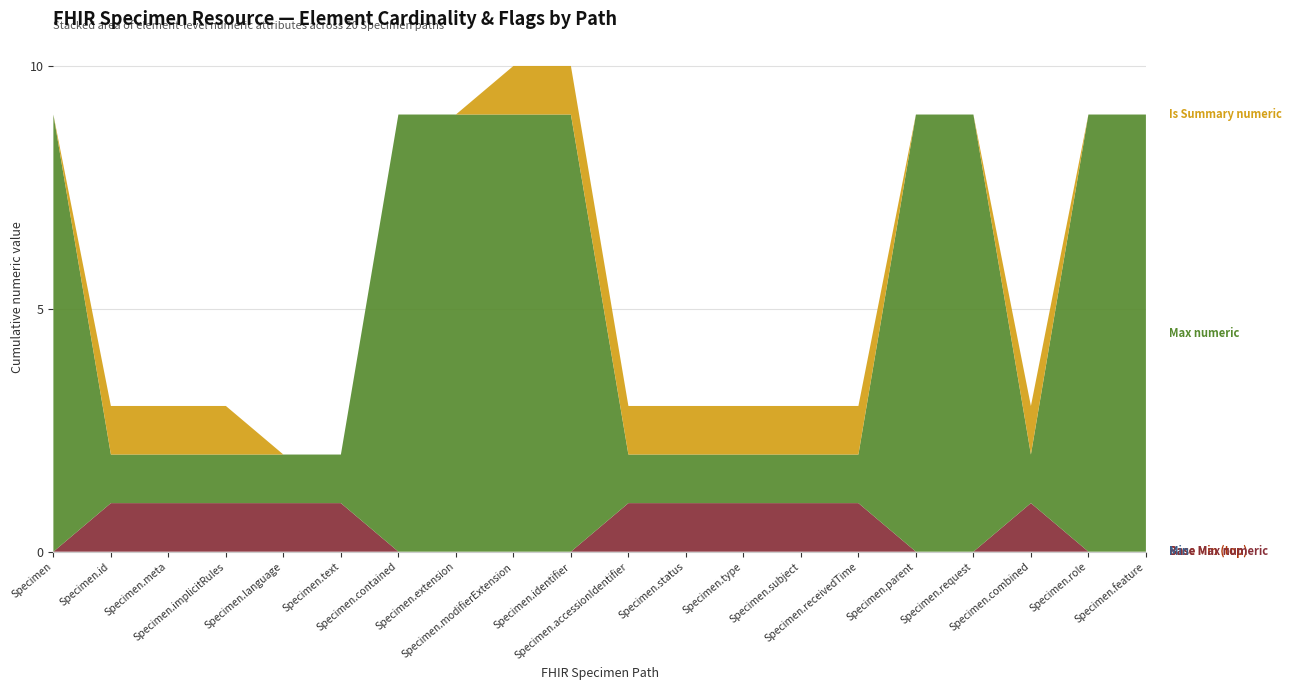

Reading left to right, transcribe all the data shown in this chart.

Base Min (top): Specimen=0	Specimen.id=0	Specimen.meta=0	Specimen.implicitRules=0	Specimen.language=0	Specimen.text=0	Specimen.contained=0	Specimen.extension=0	Specimen.modifierExtension=0	Specimen.identifier=0	Specimen.accessionIdentifier=0	Specimen.status=0	Specimen.type=0	Specimen.subject=0	Specimen.receivedTime=0	Specimen.parent=0	Specimen.request=0	Specimen.combined=0	Specimen.role=0	Specimen.feature=0
Base Max numeric: Specimen=0	Specimen.id=1	Specimen.meta=1	Specimen.implicitRules=1	Specimen.language=1	Specimen.text=1	Specimen.contained=0	Specimen.extension=0	Specimen.modifierExtension=0	Specimen.identifier=0	Specimen.accessionIdentifier=1	Specimen.status=1	Specimen.type=1	Specimen.subject=1	Specimen.receivedTime=1	Specimen.parent=0	Specimen.request=0	Specimen.combined=1	Specimen.role=0	Specimen.feature=0
Min: Specimen=0	Specimen.id=0	Specimen.meta=0	Specimen.implicitRules=0	Specimen.language=0	Specimen.text=0	Specimen.contained=0	Specimen.extension=0	Specimen.modifierExtension=0	Specimen.identifier=0	Specimen.accessionIdentifier=0	Specimen.status=0	Specimen.type=0	Specimen.subject=0	Specimen.receivedTime=0	Specimen.parent=0	Specimen.request=0	Specimen.combined=0	Specimen.role=0	Specimen.feature=0
Max numeric: Specimen=9	Specimen.id=1	Specimen.meta=1	Specimen.implicitRules=1	Specimen.language=1	Specimen.text=1	Specimen.contained=9	Specimen.extension=9	Specimen.modifierExtension=9	Specimen.identifier=9	Specimen.accessionIdentifier=1	Specimen.status=1	Specimen.type=1	Specimen.subject=1	Specimen.receivedTime=1	Specimen.parent=9	Specimen.request=9	Specimen.combined=1	Specimen.role=9	Specimen.feature=9
Is Summary numeric: Specimen=0	Specimen.id=1	Specimen.meta=1	Specimen.implicitRules=1	Specimen.language=0	Specimen.text=0	Specimen.contained=0	Specimen.extension=0	Specimen.modifierExtension=1	Specimen.identifier=1	Specimen.accessionIdentifier=1	Specimen.status=1	Specimen.type=1	Specimen.subject=1	Specimen.receivedTime=1	Specimen.parent=0	Specimen.request=0	Specimen.combined=1	Specimen.role=0	Specimen.feature=0